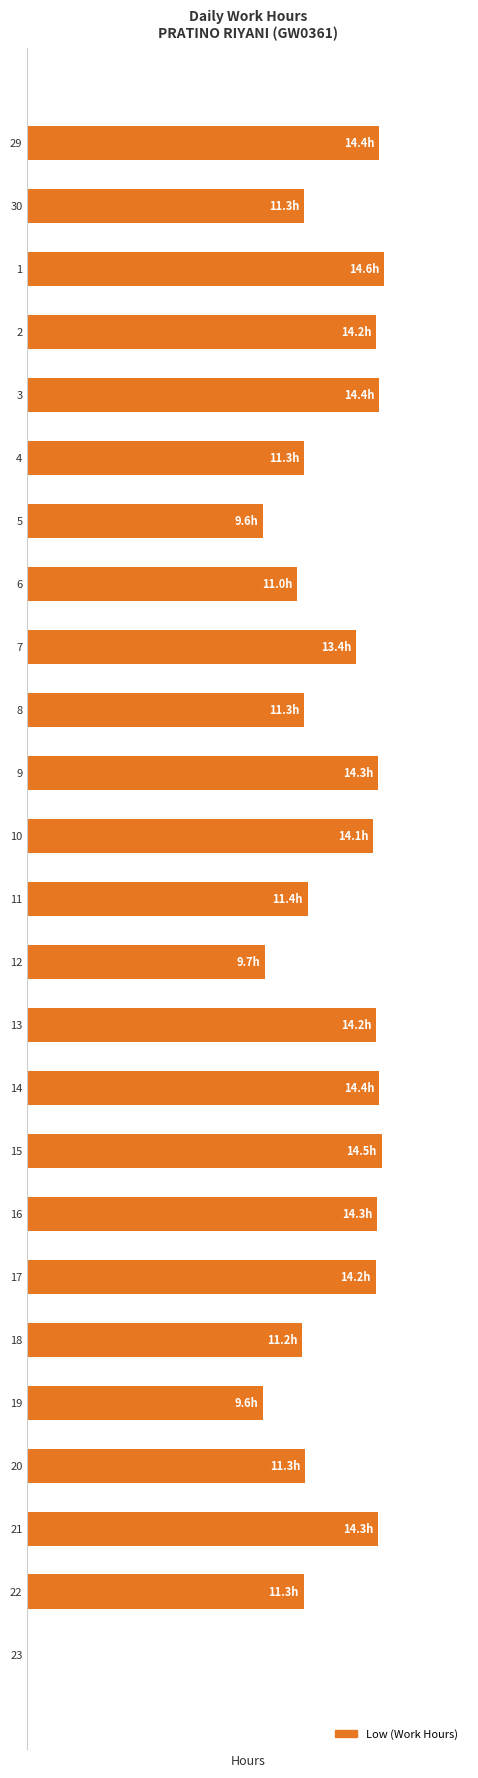

Are the bars horizontal?

Yes